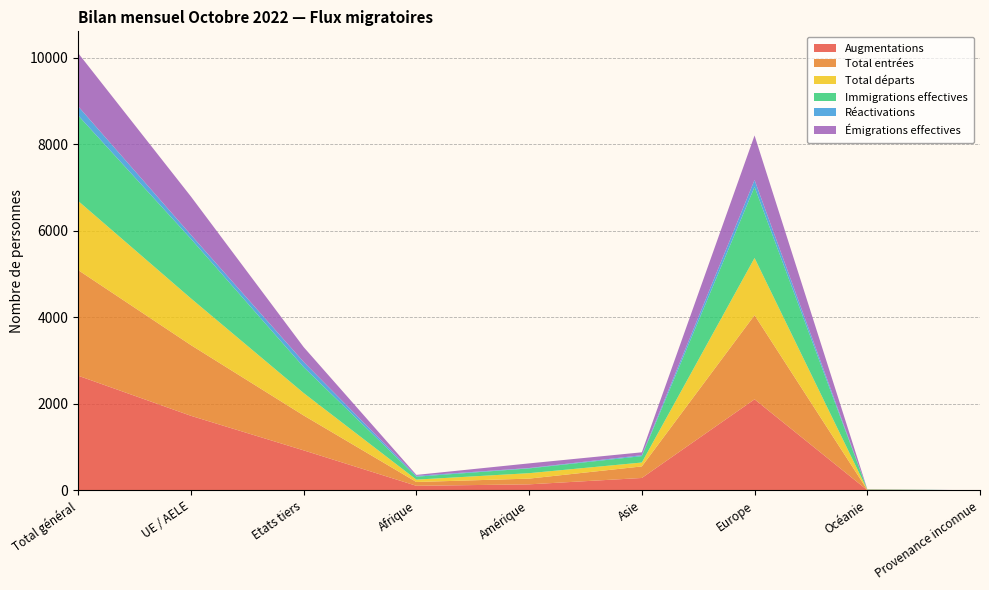

Reading left to right, transcribe all the data shown in this chart.

Augmentations: 2650	1724	926	107	141	288	2105	8	1
Total entrées: 2439	1633	806	88	132	267	1944	7	1
Total départs: 1597	1079	518	55	126	90	1321	5	0
Immigrations effectives: 1975	1376	599	68	110	148	1641	7	1
Réactivations: 211	91	120	19	9	21	161	1	0
Émigrations effectives: 1228	886	342	22	107	67	1028	4	0